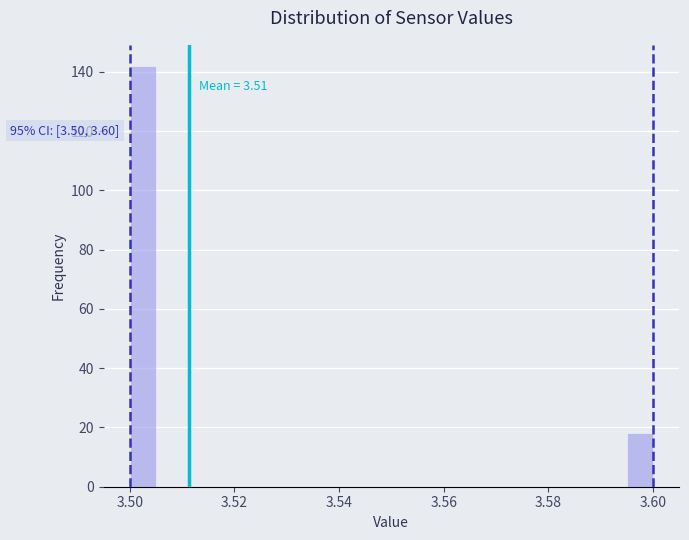

Around what value on the x-axis is the tallest bar? Give the approximate position of its centre, as read against the axis.

3.502